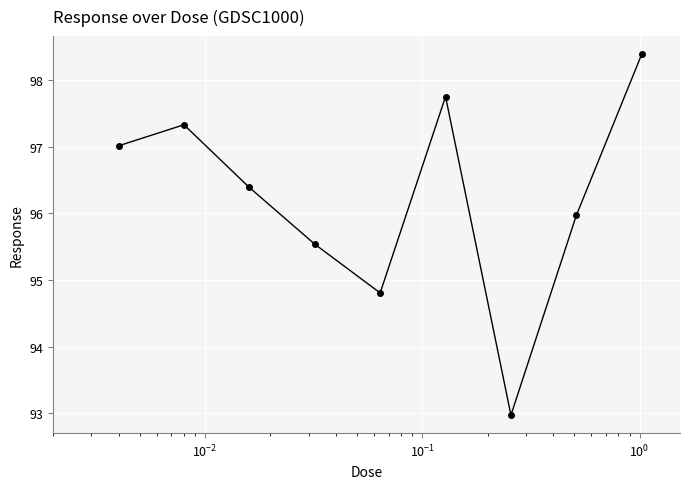

How many points are higher than both their immediate neighbors (excluding endpoints)?

2